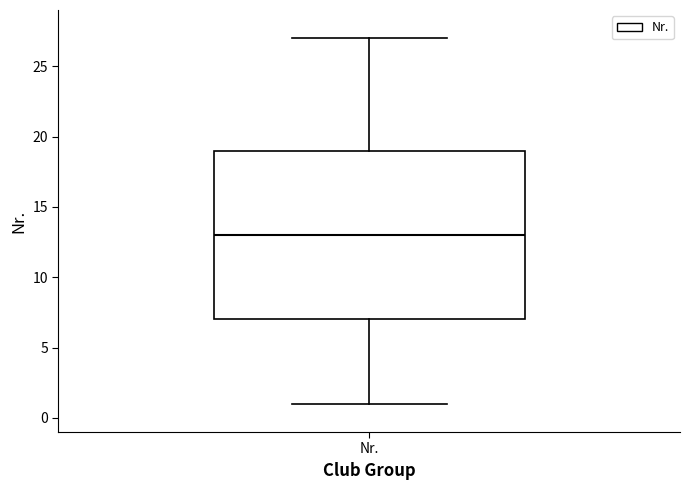

Where does the median line of the box for Nr. sit on the y-axis? The values are not printed on the chart, so give them approximately, as read against the axis.

13